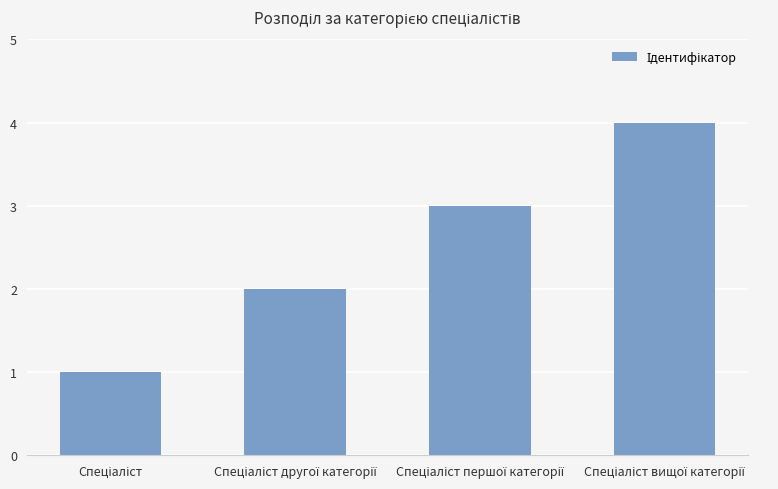

What is the maximum value shown in the chart?

4